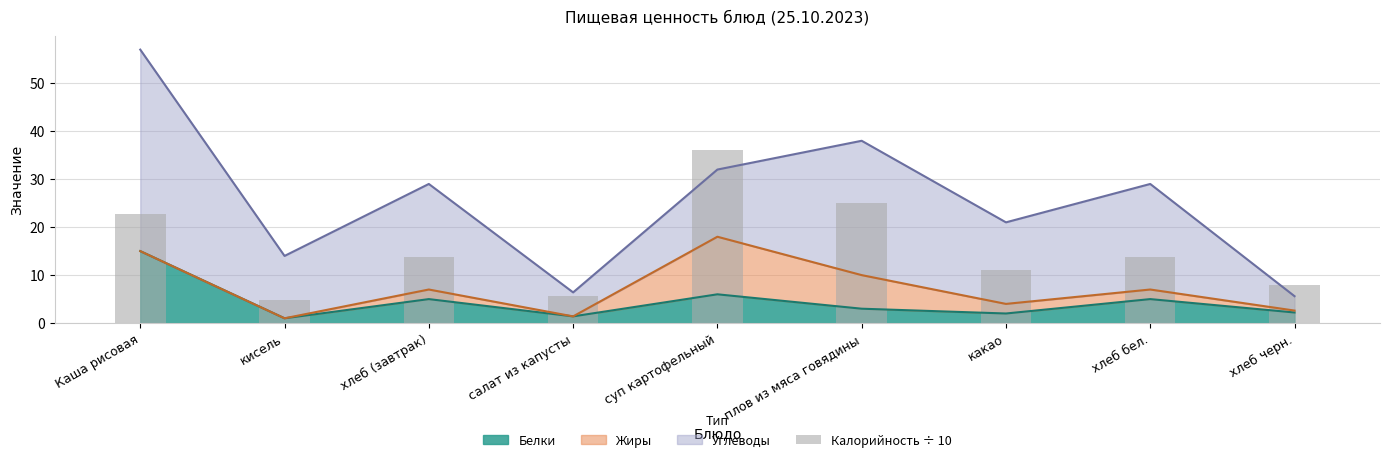

Are the bars grouped side by side (vs. stacked)?

No